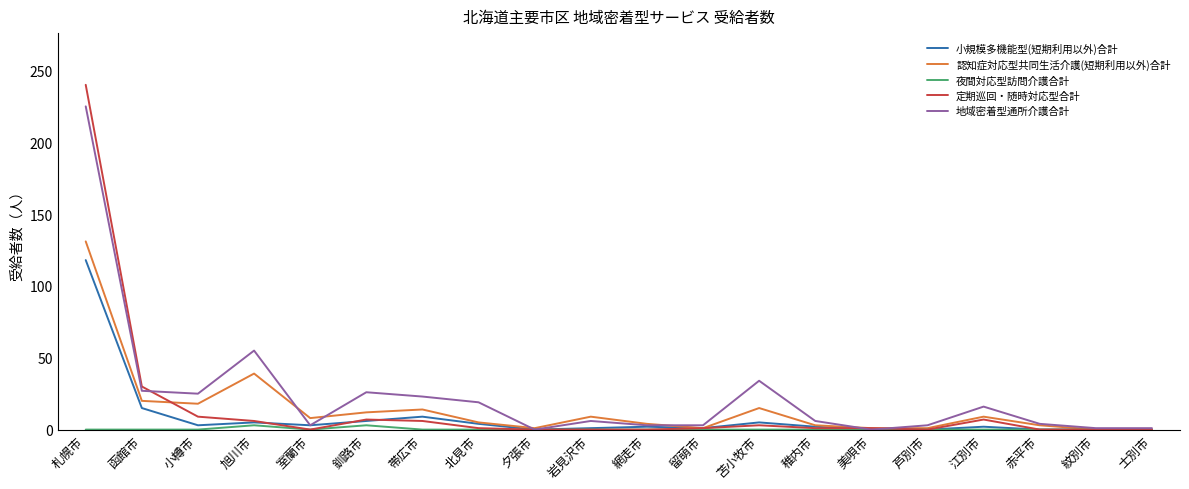

Which series changed the most between 旭川市 and 北見市?

地域密着型通所介護合計